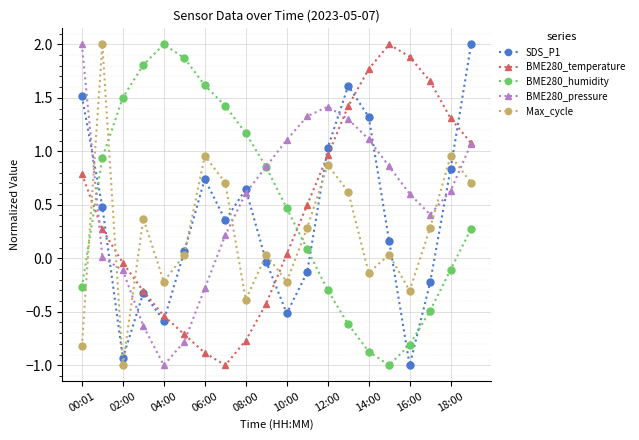

True or false: BME280_temperature has more than 0 interior local peaks.

True